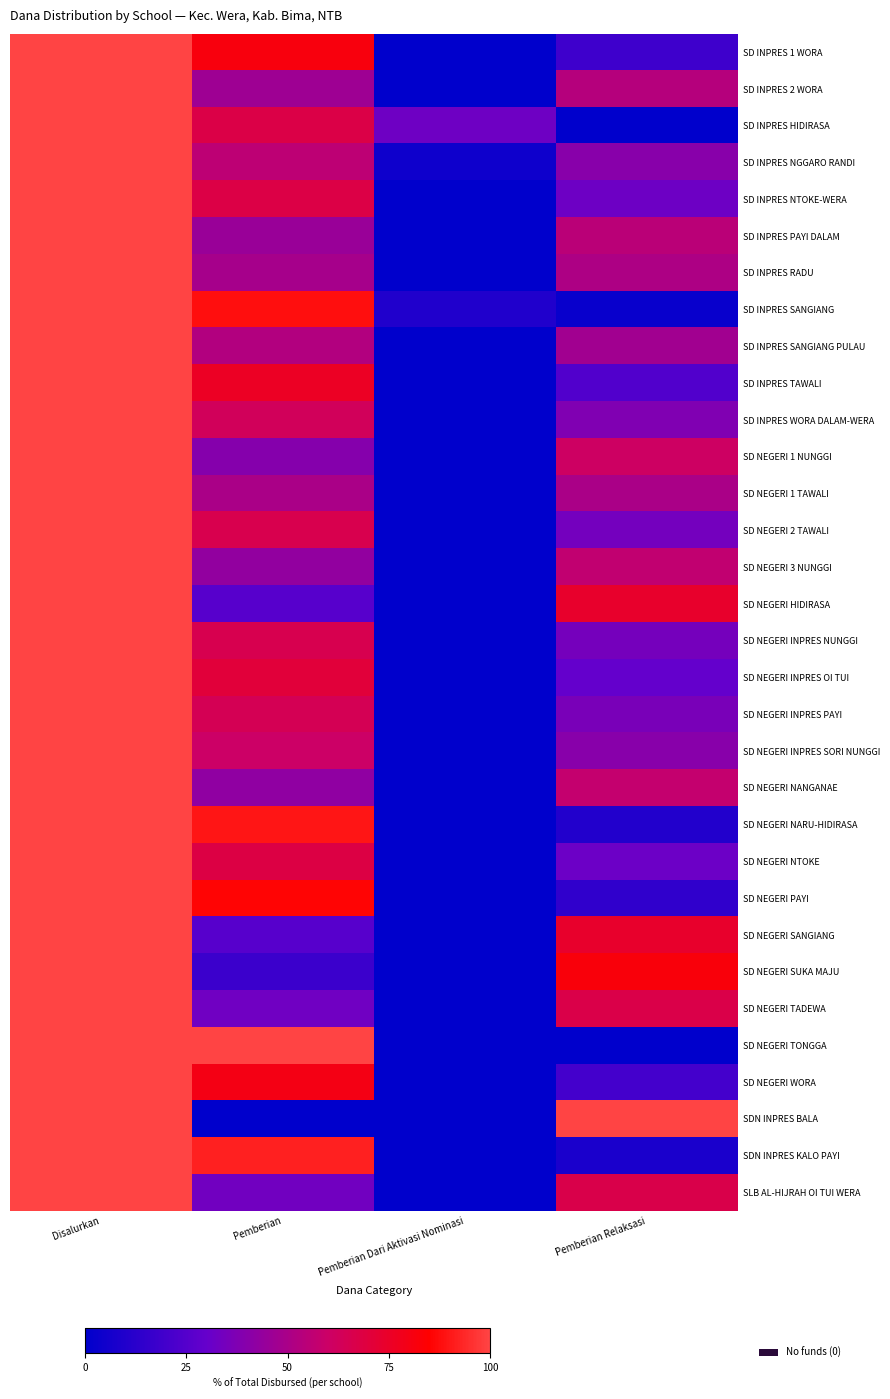

What is the difference between the highest and lowest values at Pemberian Relaksasi?

100.0